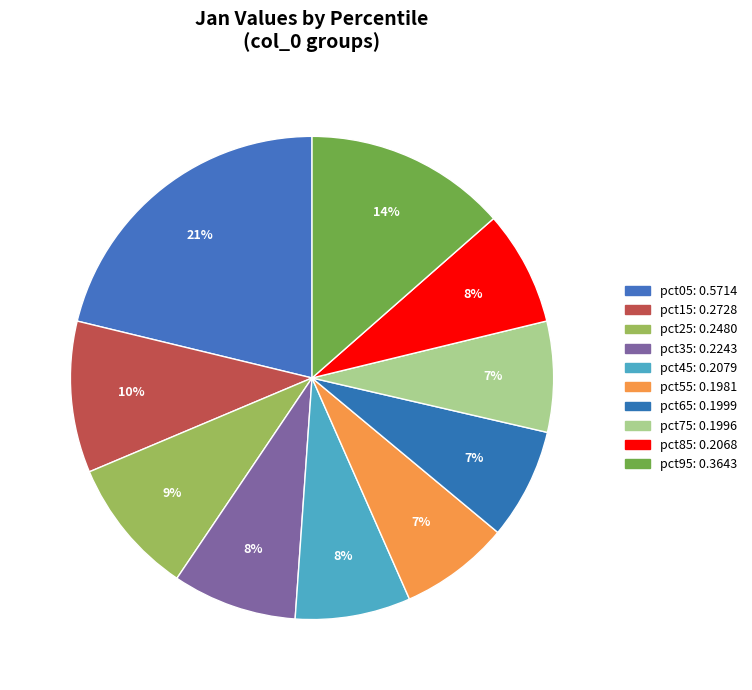

Does any single category account for the majority?

No